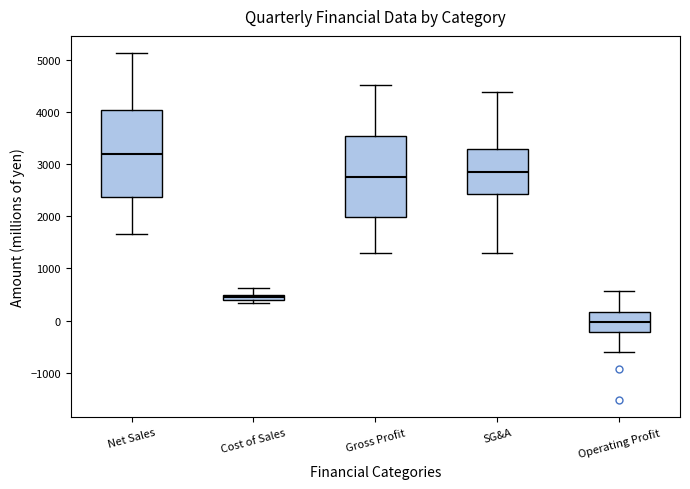

Where is the lower edge of the box for Gross Profit on the y-axis? The values are not printed on the chart, so give them approximately, as read against the axis.

2000